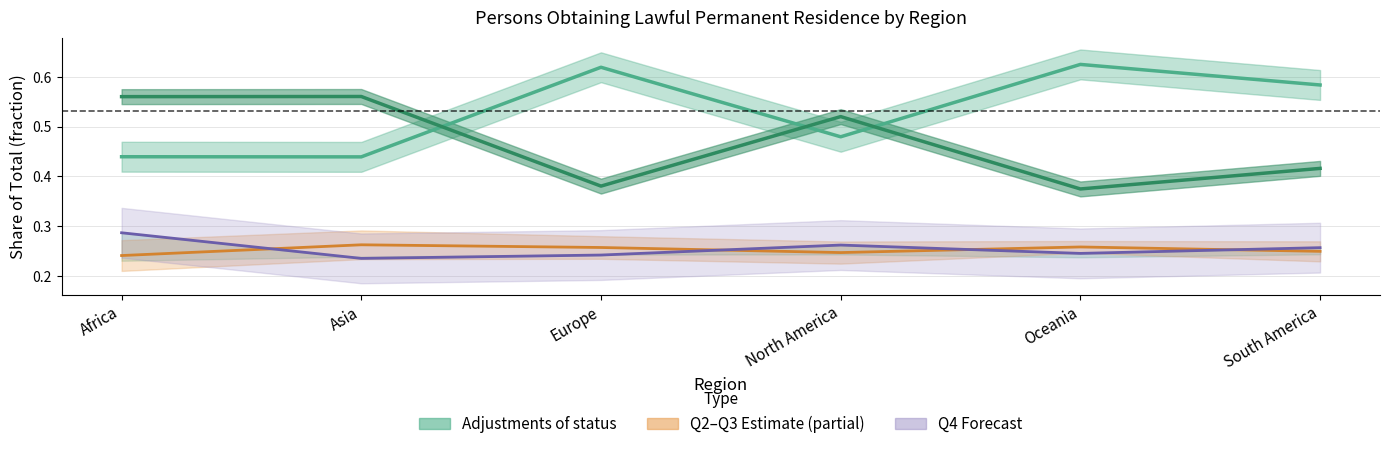

Reading left to right, transcribe all the data shown in this chart.

Adjustments of status: Africa=0.4	Asia=0.4	Europe=0.6	North America=0.5	Oceania=0.6	South America=0.6
New arrivals: Africa=0.6	Asia=0.6	Europe=0.4	North America=0.5	Oceania=0.4	South America=0.4
Q2–Q3 mid estimate: Africa=0.2	Asia=0.3	Europe=0.3	North America=0.2	Oceania=0.3	South America=0.2
Quarter 4 forecast: Africa=0.3	Asia=0.2	Europe=0.2	North America=0.3	Oceania=0.2	South America=0.3